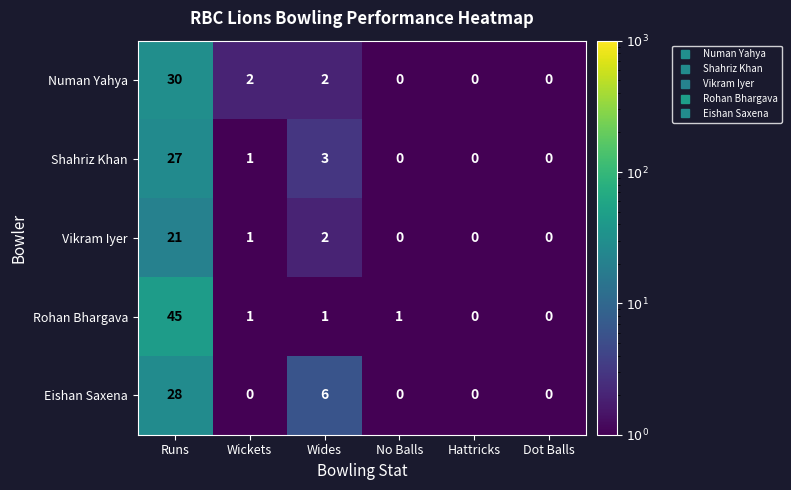

True or false: Vikram Iyer has a value of 32 at Runs.

False